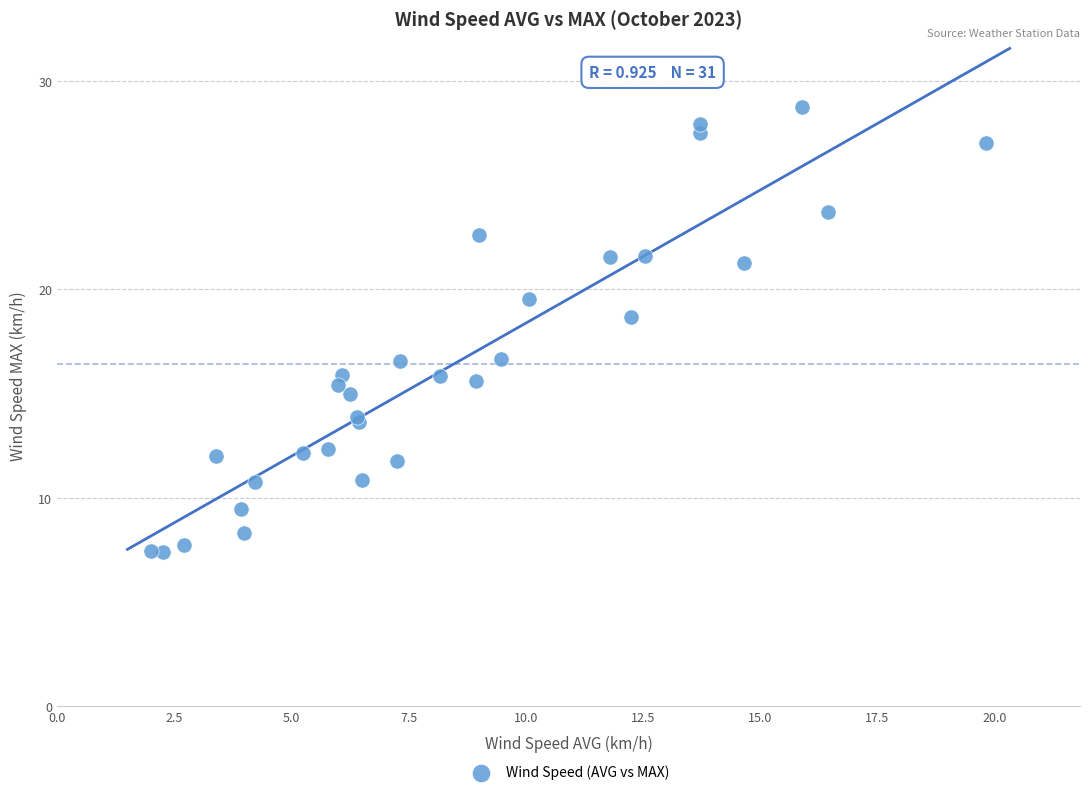

What Y value in the scatter plot is closest to 18?

18.7